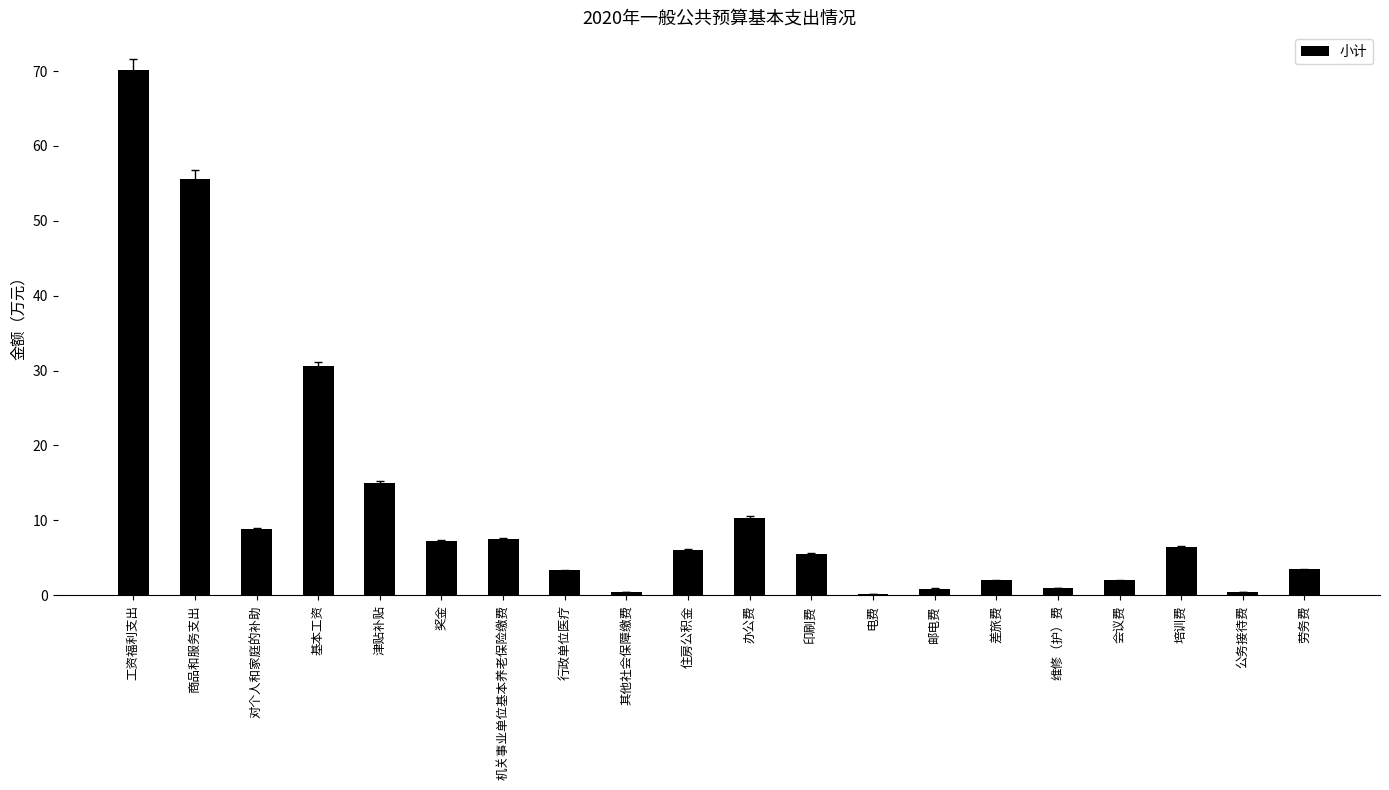

What value does the data have at 津贴补贴?

15.0